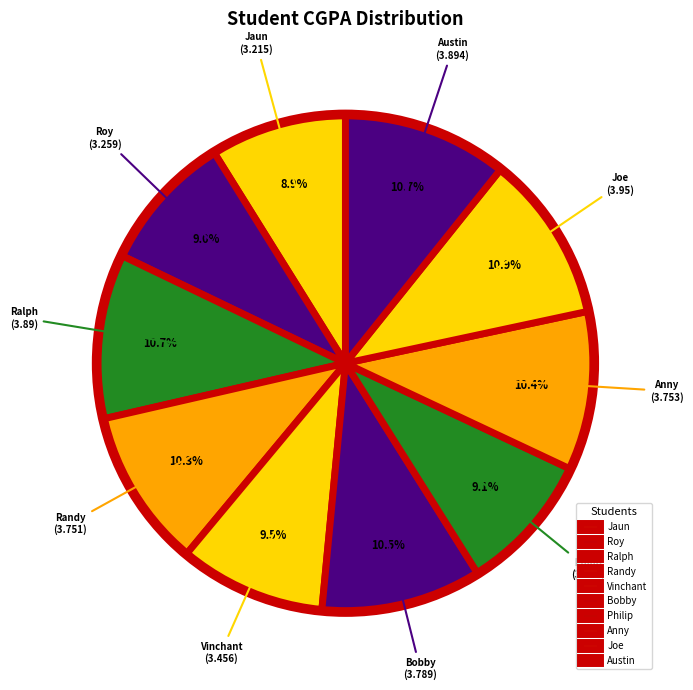

What percentage is the Joe slice, to the nearest percent?

11%